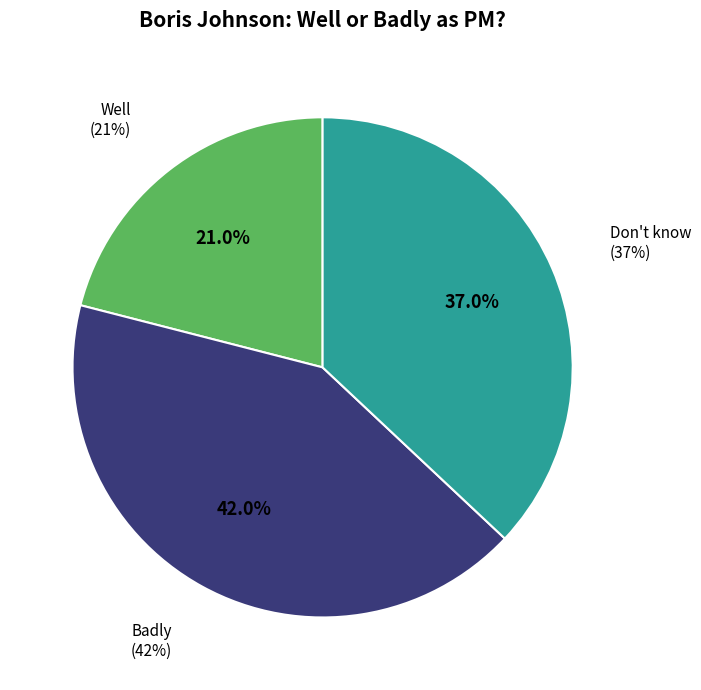

How many slices are in this pie chart?

3